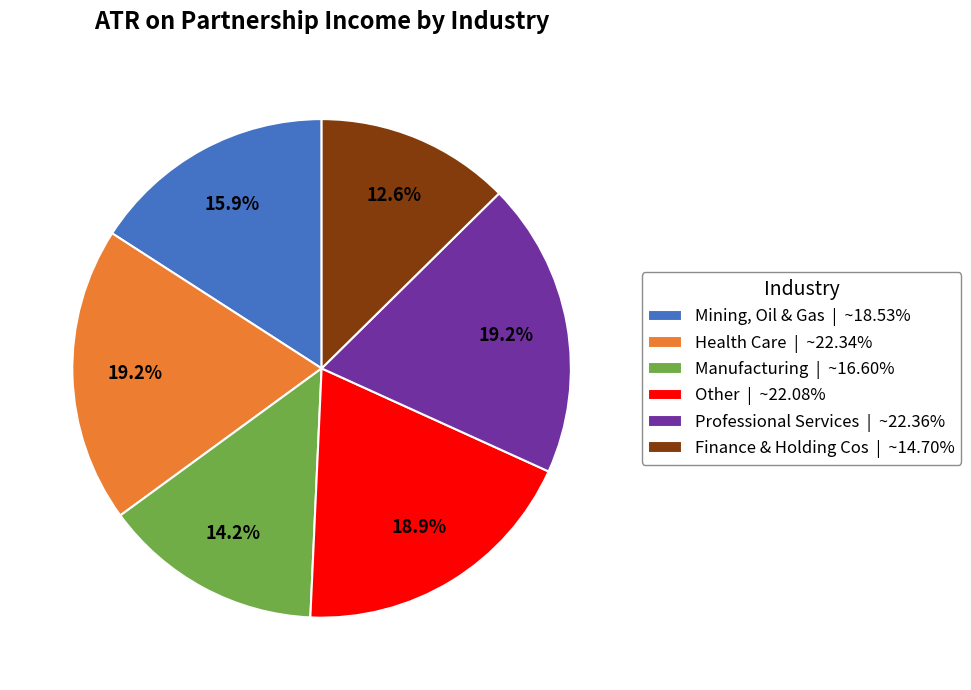

What percentage is the Other slice, to the nearest percent?

19%